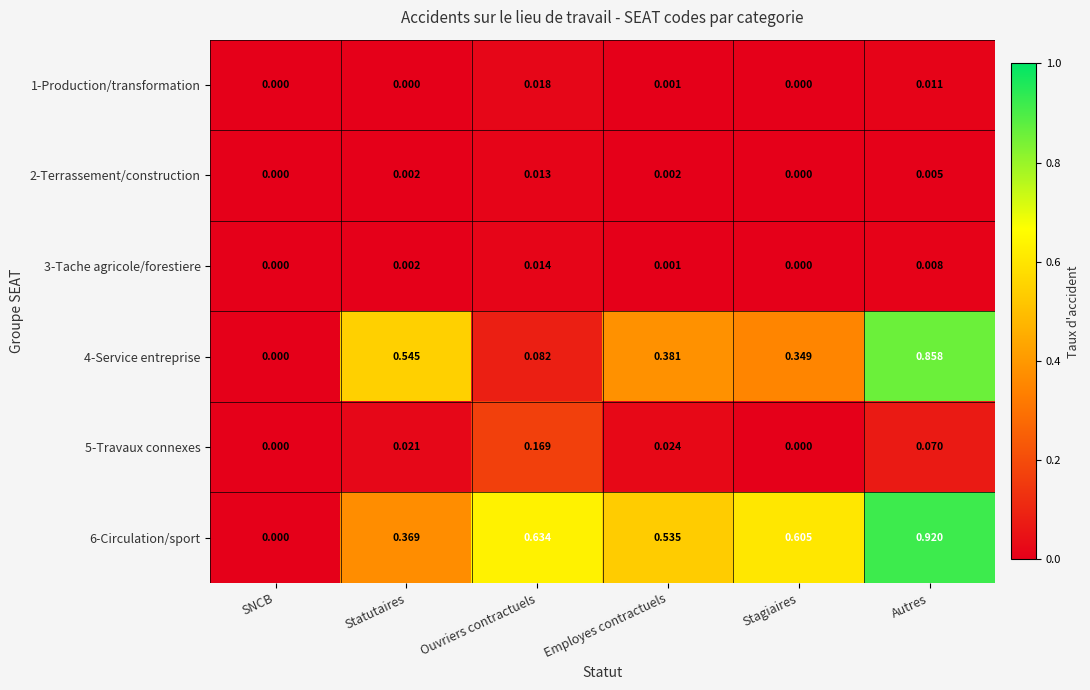

Is the value of 6-Circulation/sport at SNCB greater than the value of 3-Tache agricole/forestiere at Employes contractuels?

No